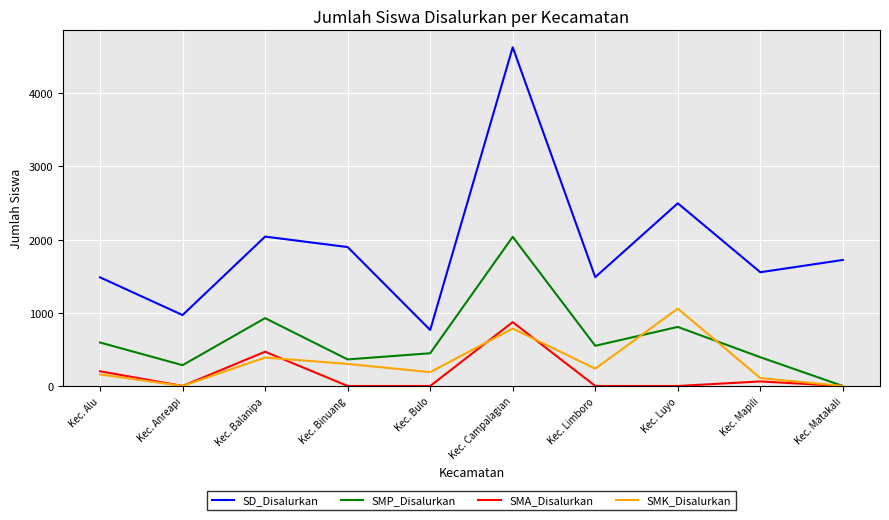

Which series has the largest range (max minus min)?

SD_Disalurkan